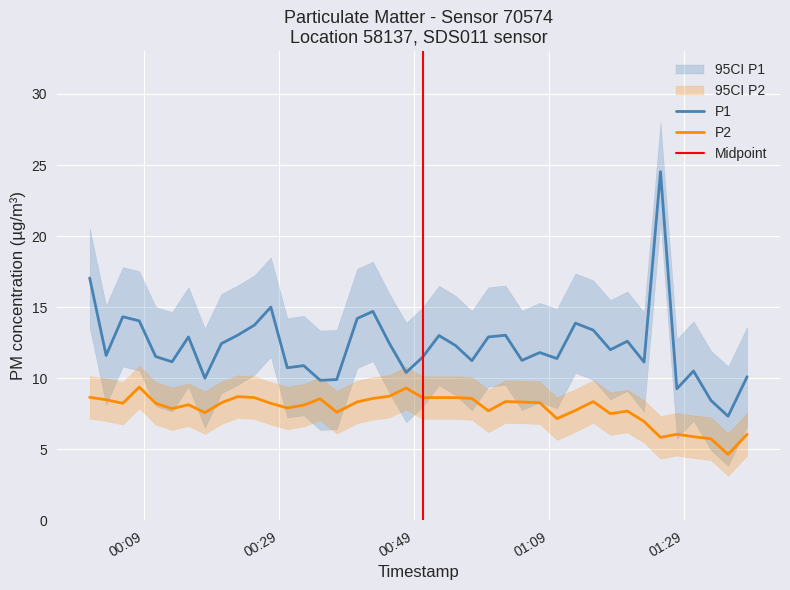

Read the P1 value at 2023-07-29T00:03:28.

11.6